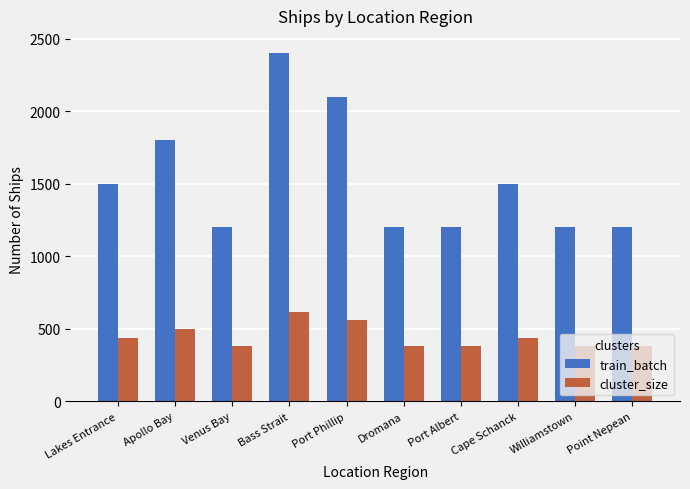

What is the total value across all series at Point Nepean?

1580